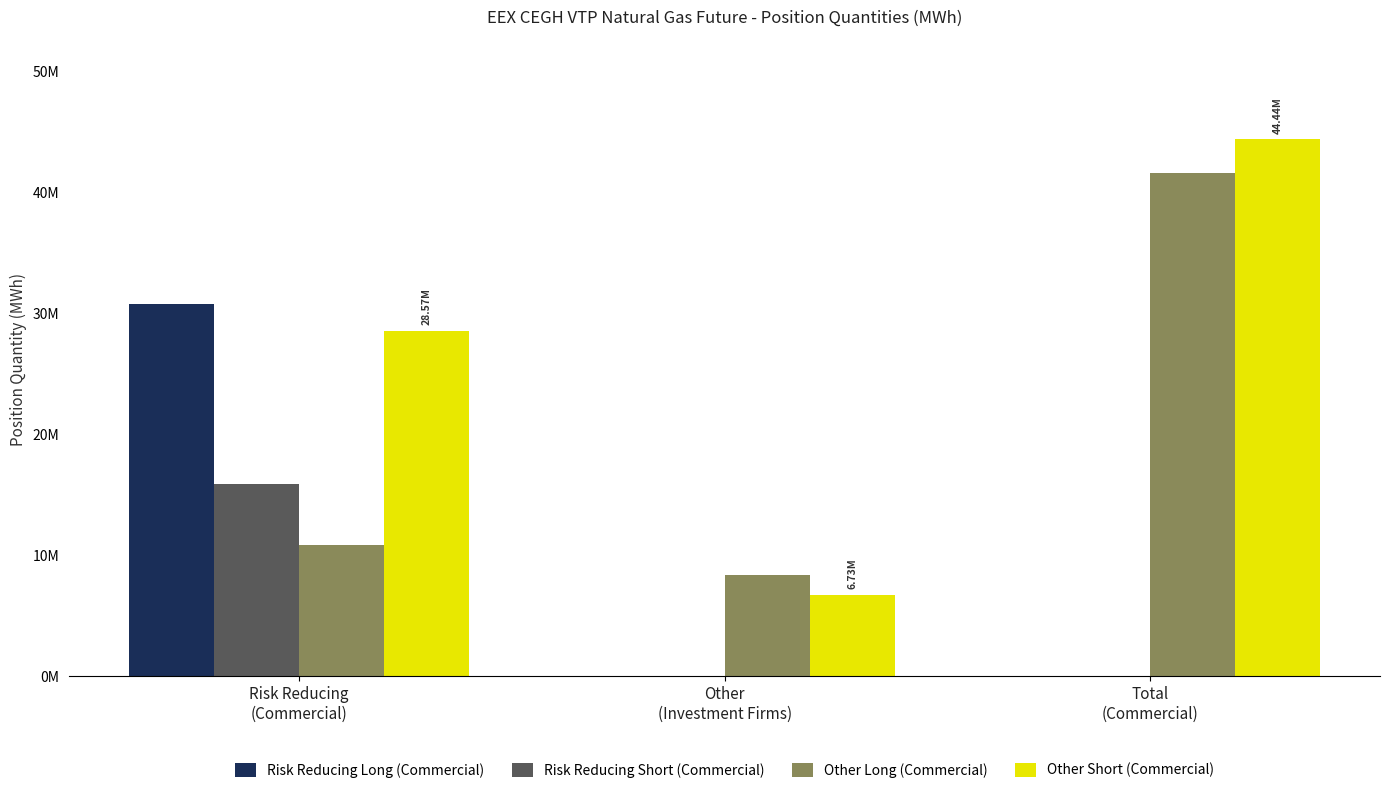

True or false: Risk Reducing Long (Commercial) has a value of 0 at Total
(Commercial).

True